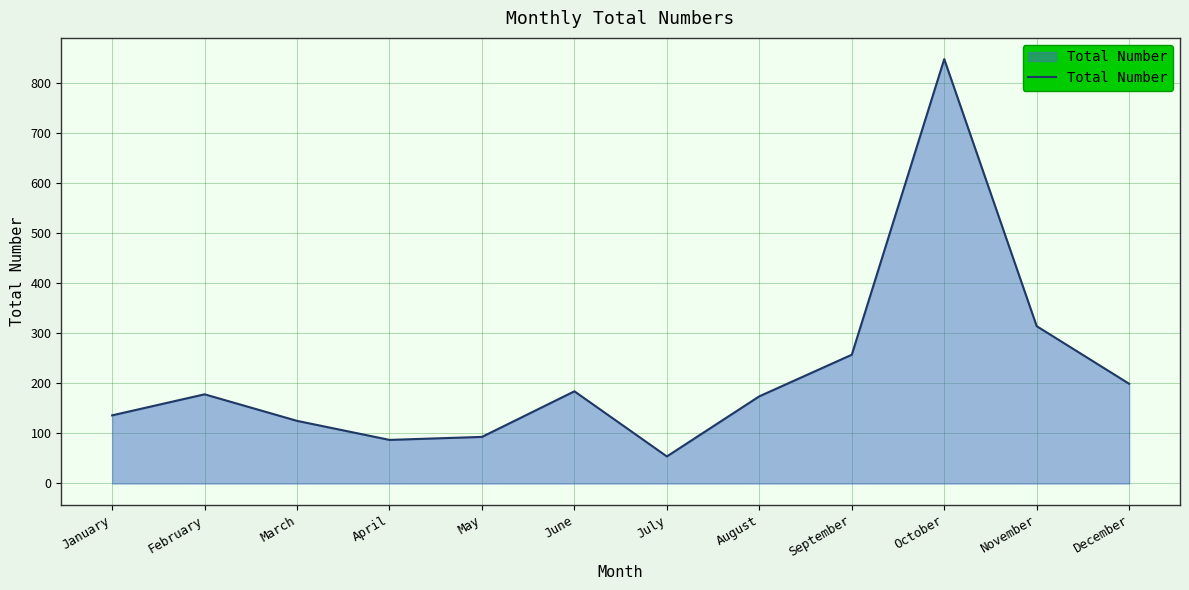

What is the ratio of the value at July to the value at October?

0.1